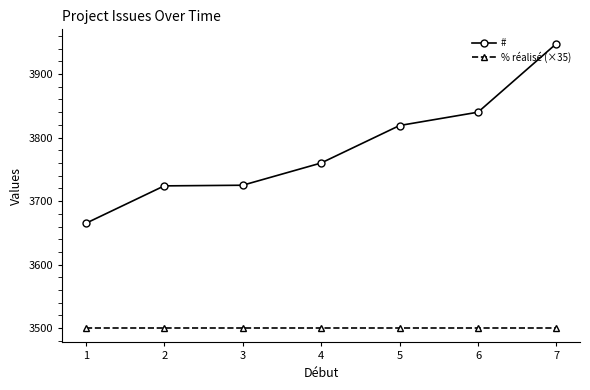

What is the value of the # point at the 6th from the left?

3840